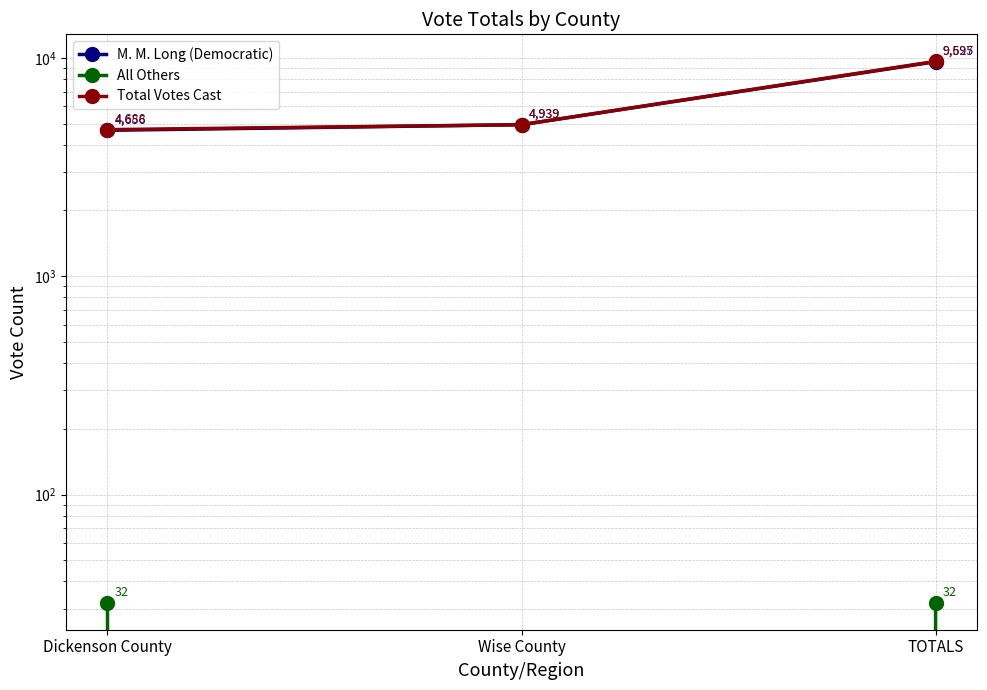

Reading right to left, list all the values displayed in this chart.

M. M. Long (Democratic): 9595	4939	4656
All Others: 32	0	32
Total Votes Cast: 9627	4939	4688